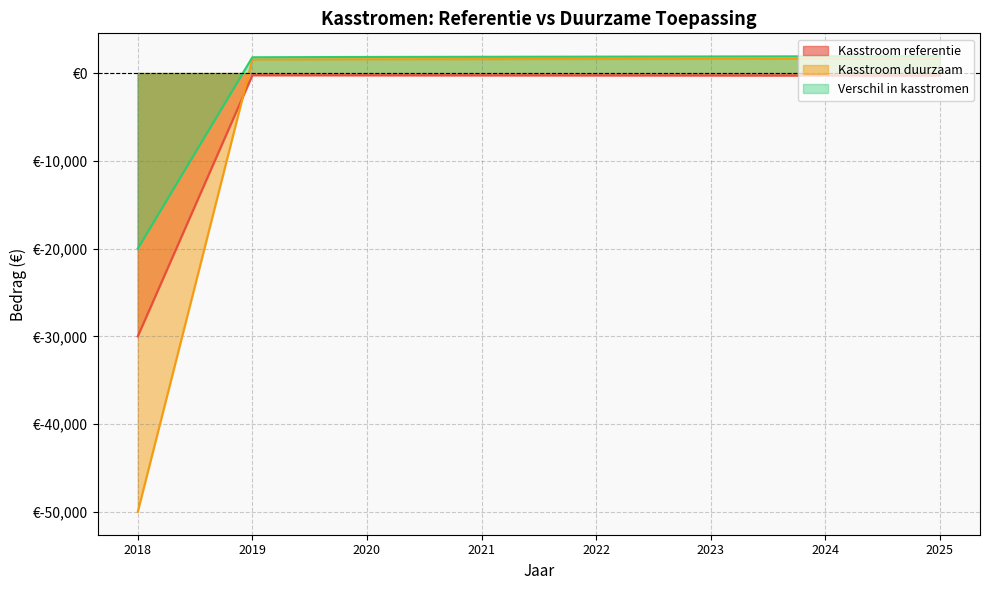

True or false: Kasstroom referentie has a value of -151.1 at 2023.

False